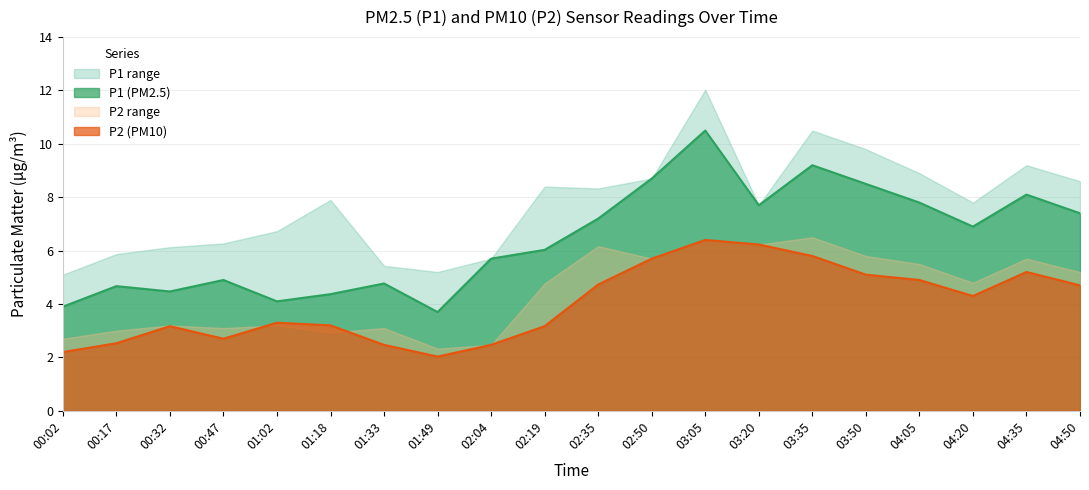

Rank the series by their average value, from highest to lowest.

P1, P2